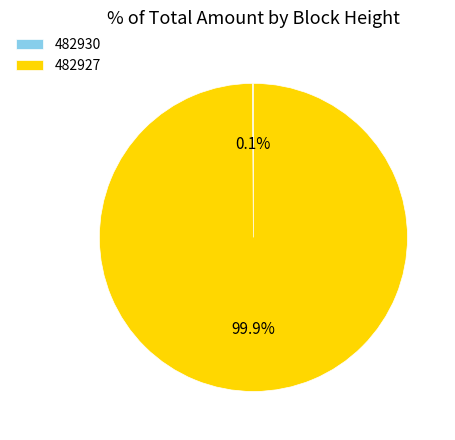

The 482927 slice represents 85% of the pie. True or false?

False